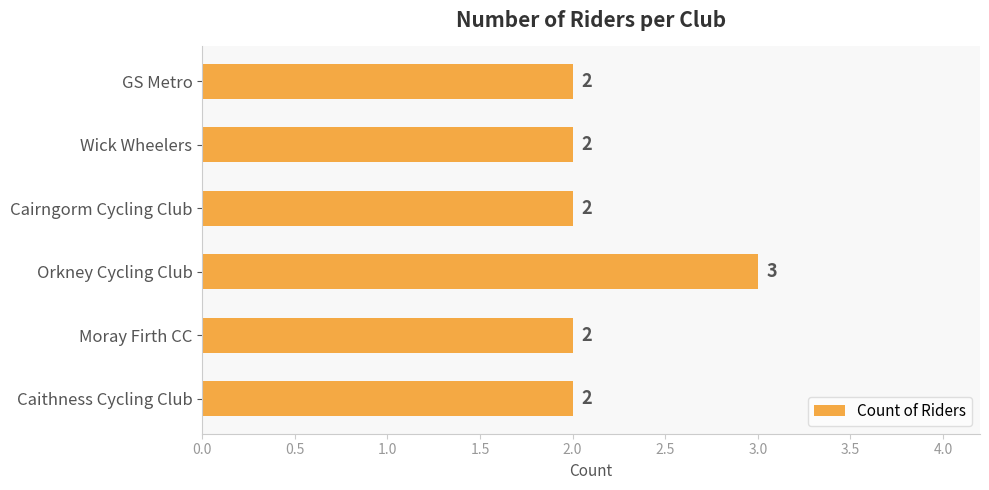

Reading top to bottom, what are all the values shown in this chart?

2	2	2	3	2	2